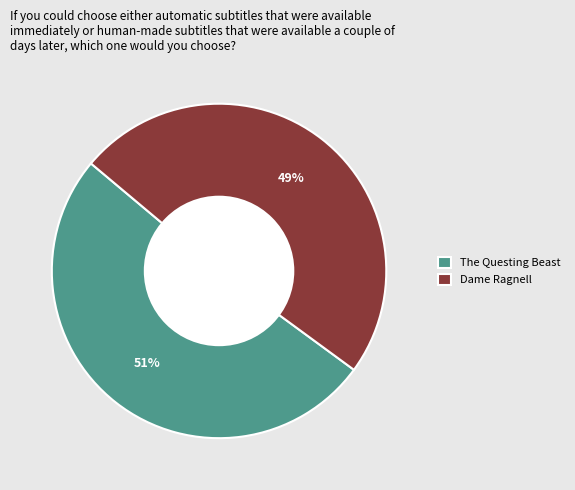

True or false: The Questing Beast accounts for 62% of the total.

False